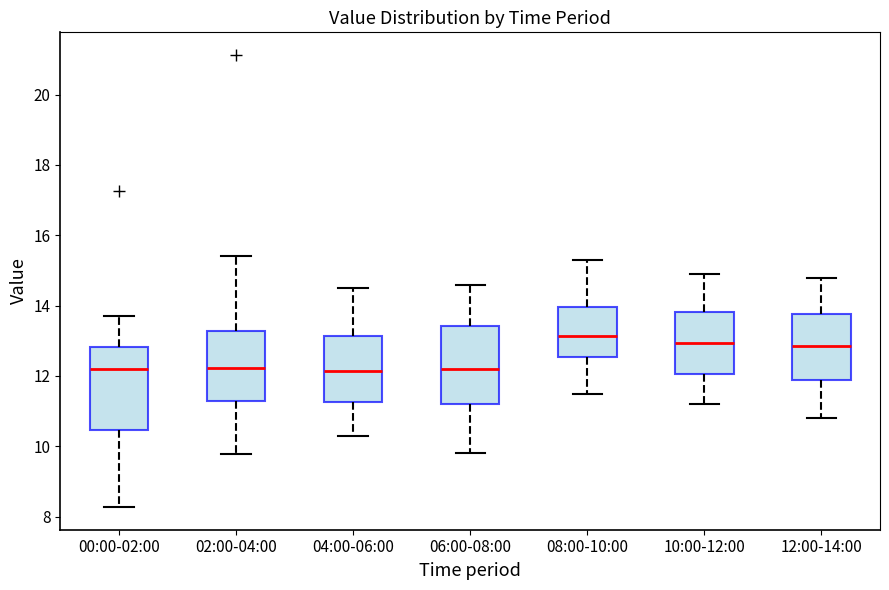

Reading left to right, read every box against the y-axis: the position of its median line, the range the box covers, and the ends of its whiskers. The values are not printed on the chart, so give them approximately, as read against the axis.

00:00-02:00: median 12.2, box 10.4 to 12.8, whiskers 8.2 to 13.8
02:00-04:00: median 12.2, box 11.2 to 13.2, whiskers 9.8 to 15.4
04:00-06:00: median 12.2, box 11.2 to 13.2, whiskers 10.4 to 14.6
06:00-08:00: median 12.2, box 11.2 to 13.4, whiskers 9.8 to 14.6
08:00-10:00: median 13.2, box 12.6 to 14.0, whiskers 11.6 to 15.4
10:00-12:00: median 13.0, box 12.0 to 13.8, whiskers 11.2 to 15.0
12:00-14:00: median 12.8, box 11.8 to 13.8, whiskers 10.8 to 14.8